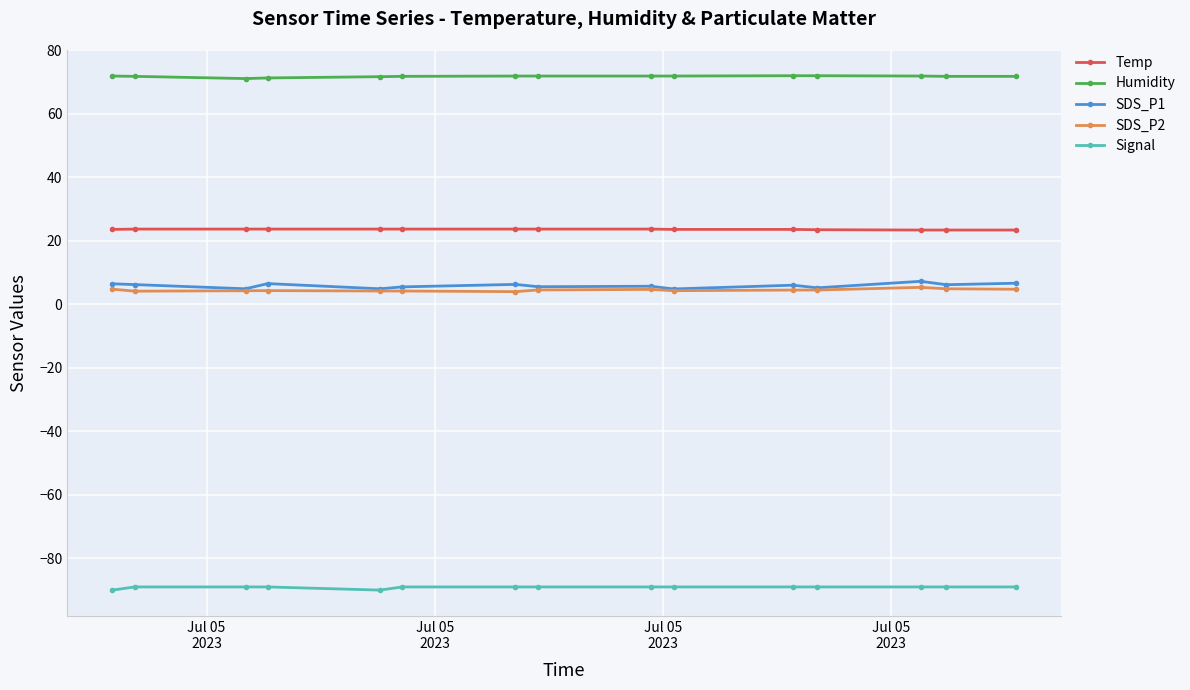

What is the maximum value for Humidity?

72.0